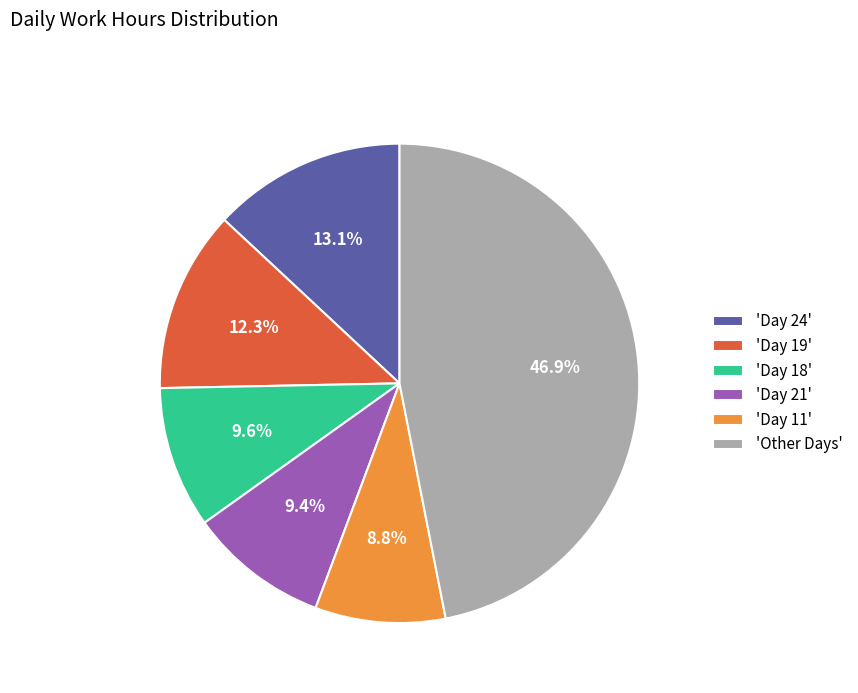

What portion of the pie excludes 'Other Days'?

53.1%